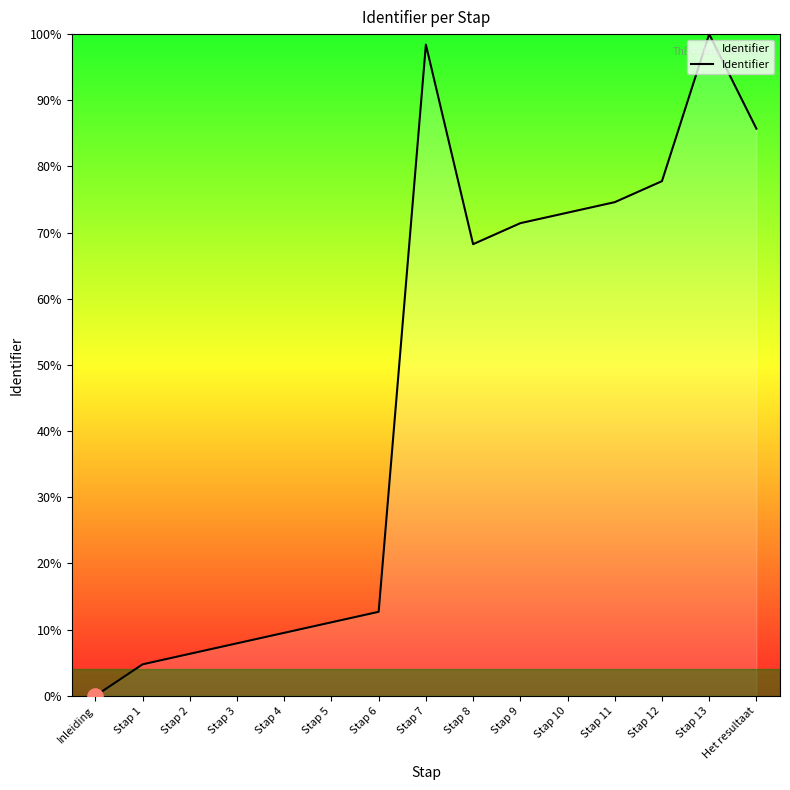

What is the ratio of the value at Stap 6 to the value at Stap 9?

0.2